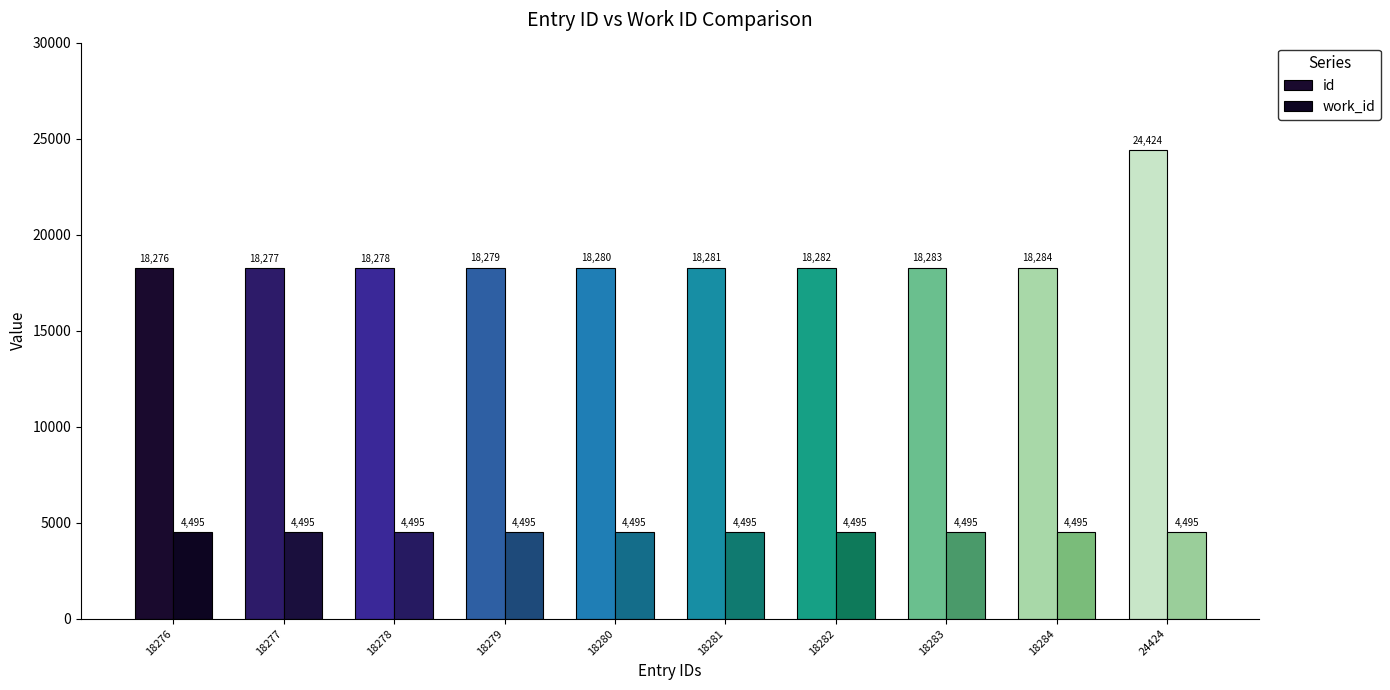

List the series in order of their overall mean, highest first.

id, work_id